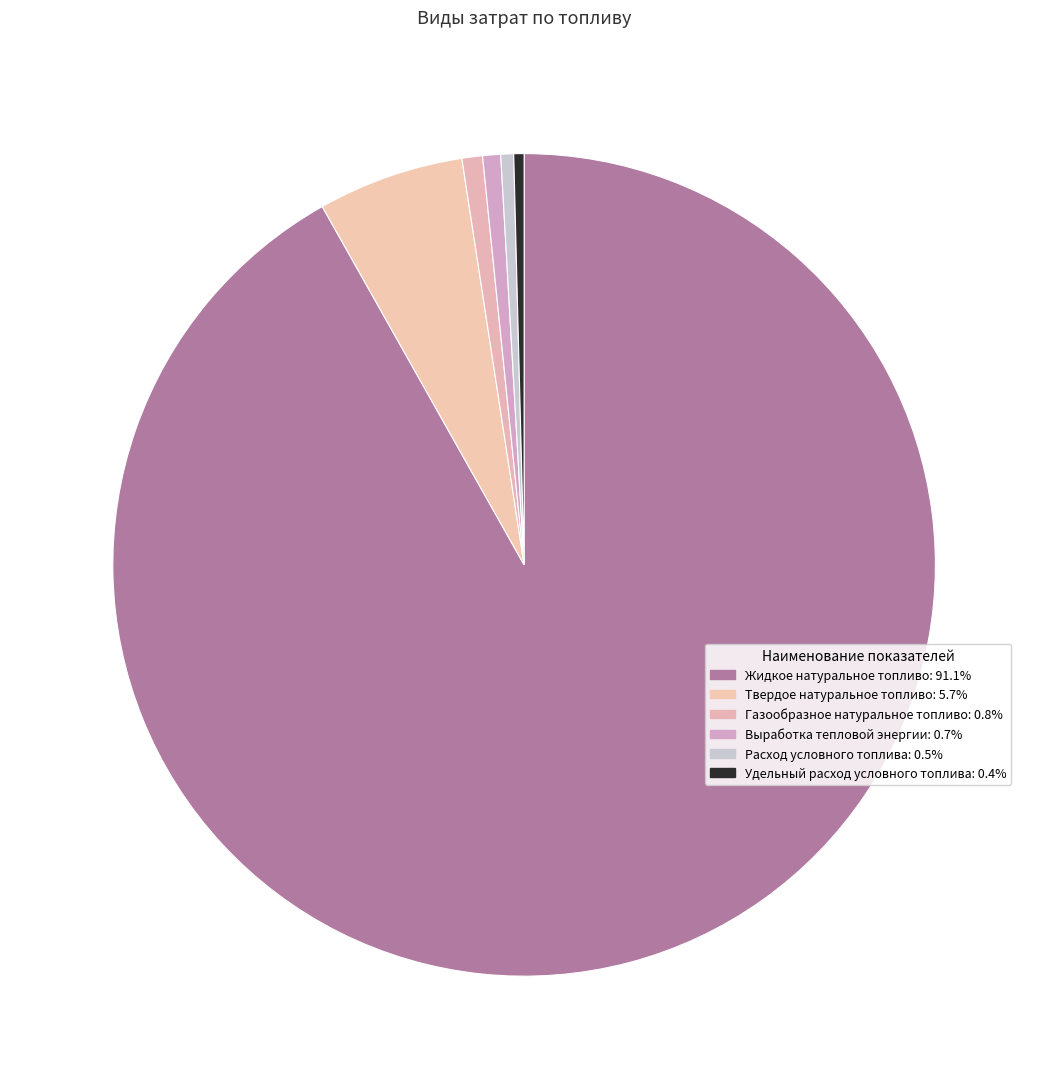

What is the change in value from Газообразное натуральное топливо to Удельный расход условного топлива?

-0.4